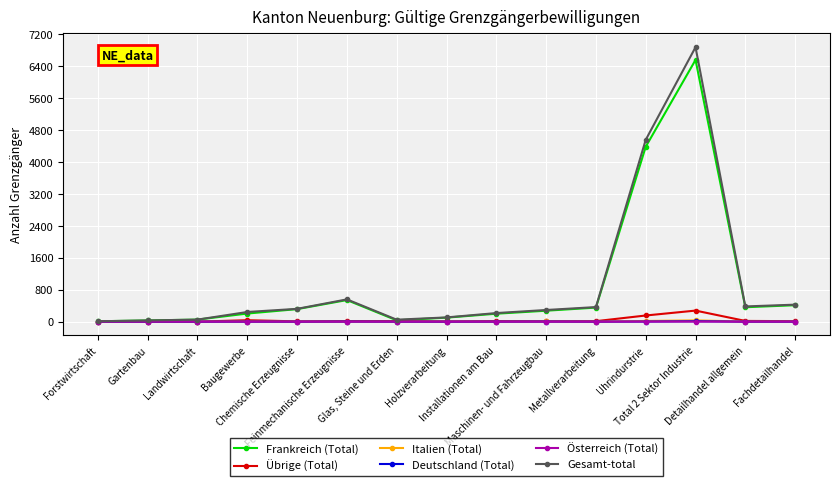

Which series has the widest spread of values?

Gesamt-total